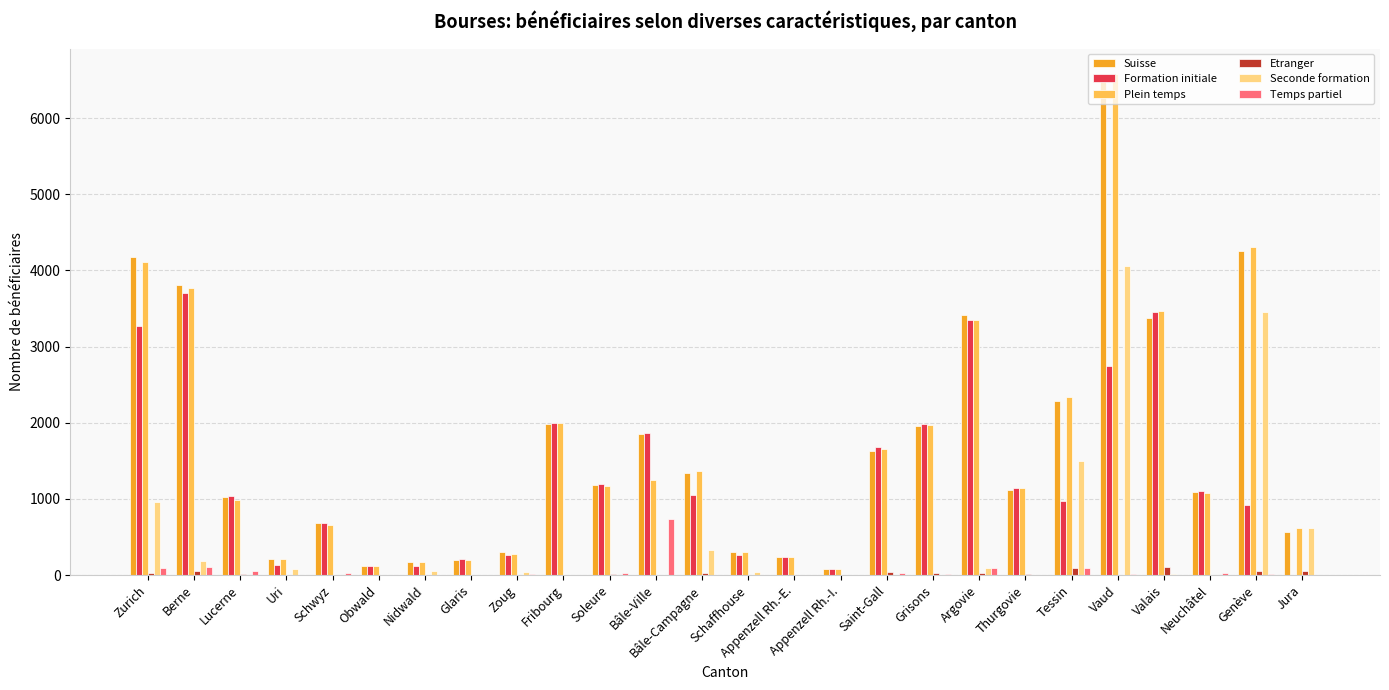

What is the sum of all Temps partiel values?

1379